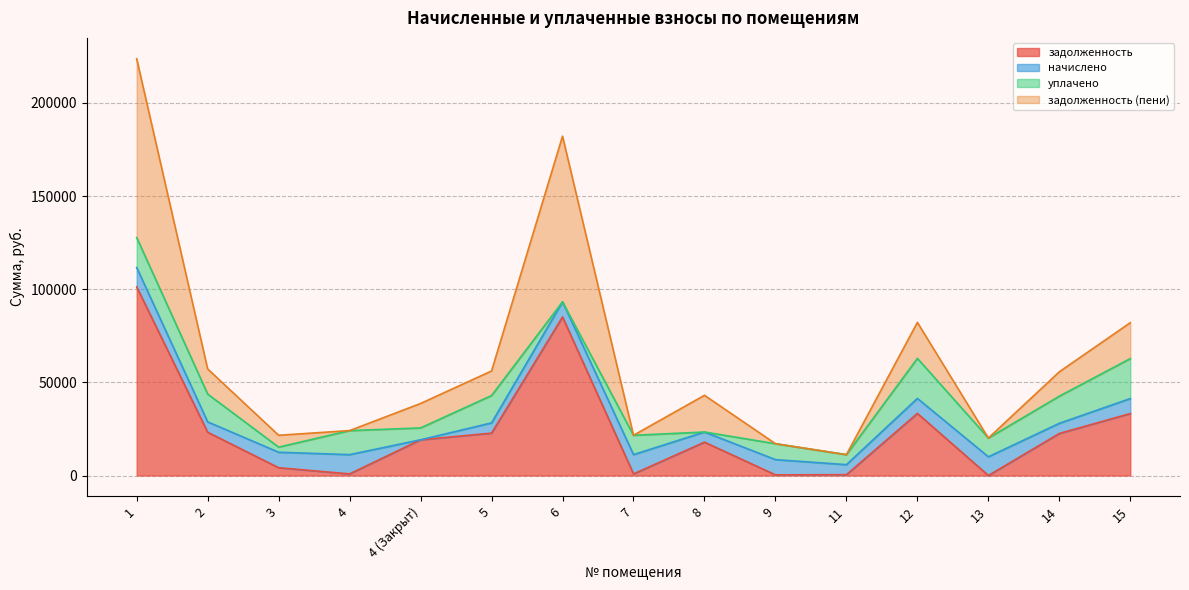

What is the total value across all series at 1?

223717.2